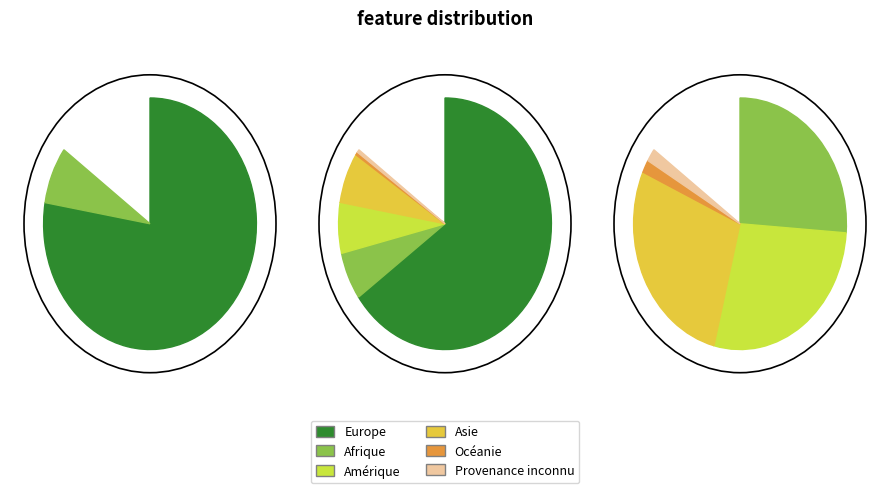

Combined, what portion of the pie is Provenance inconnu and Océanie?

0.9%